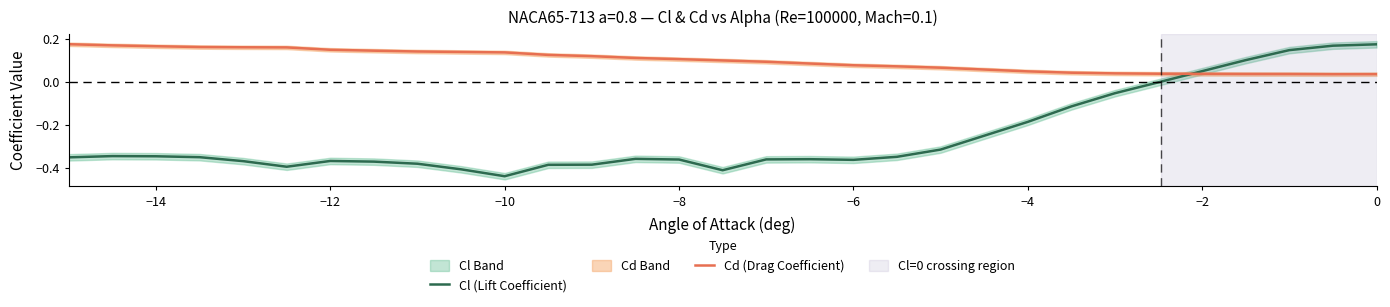

The value of Cl (Lift Coefficient) at −4 is -0.1. True or false?

False